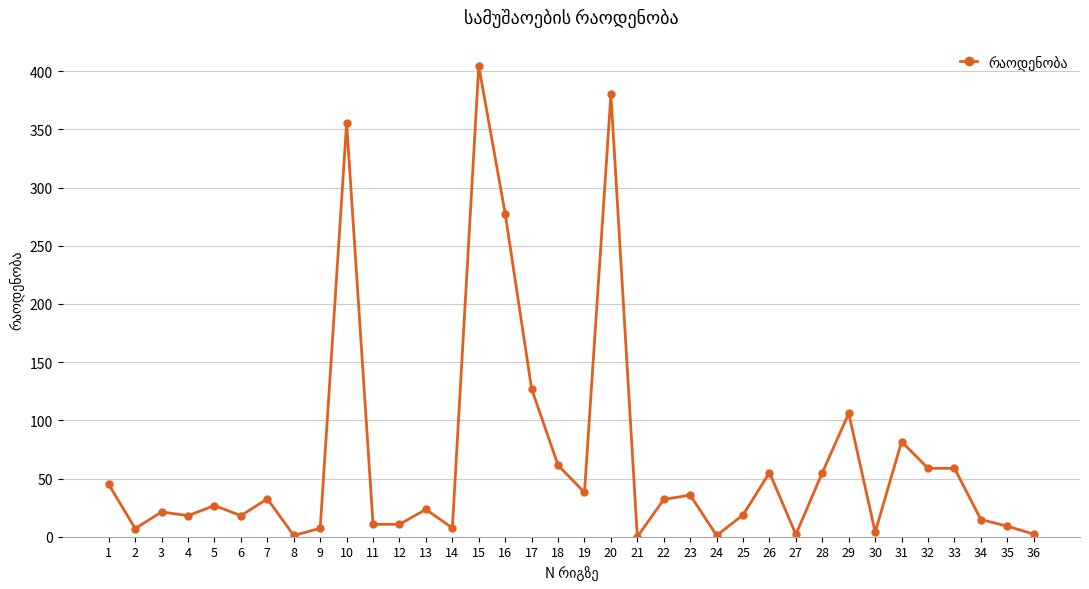

True or false: the data shows 1.1 at 24.

True